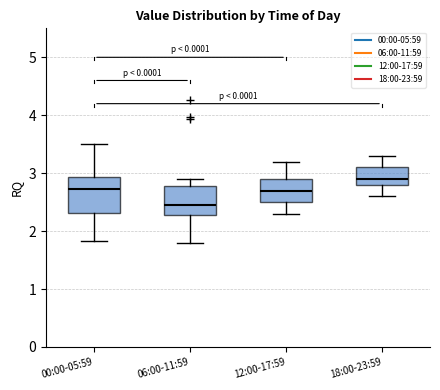

Where is the lower edge of the box for 18:00-23:59 on the y-axis? The values are not printed on the chart, so give them approximately, as read against the axis.

2.8